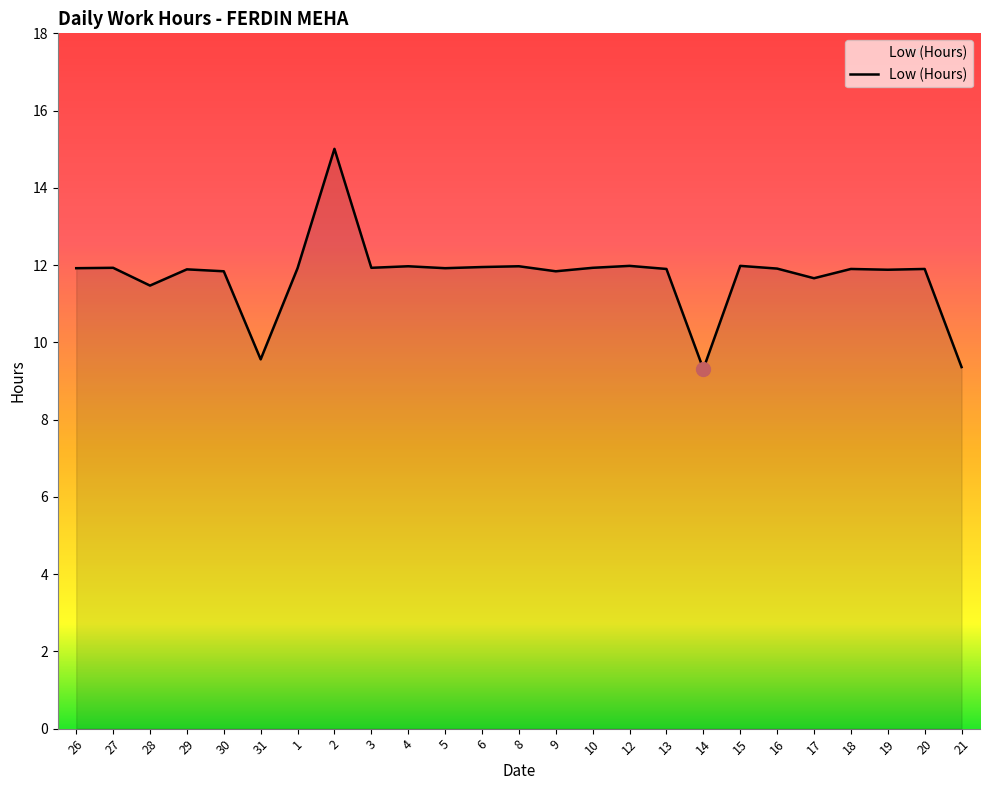

Does the chart have visible grid lines?

No